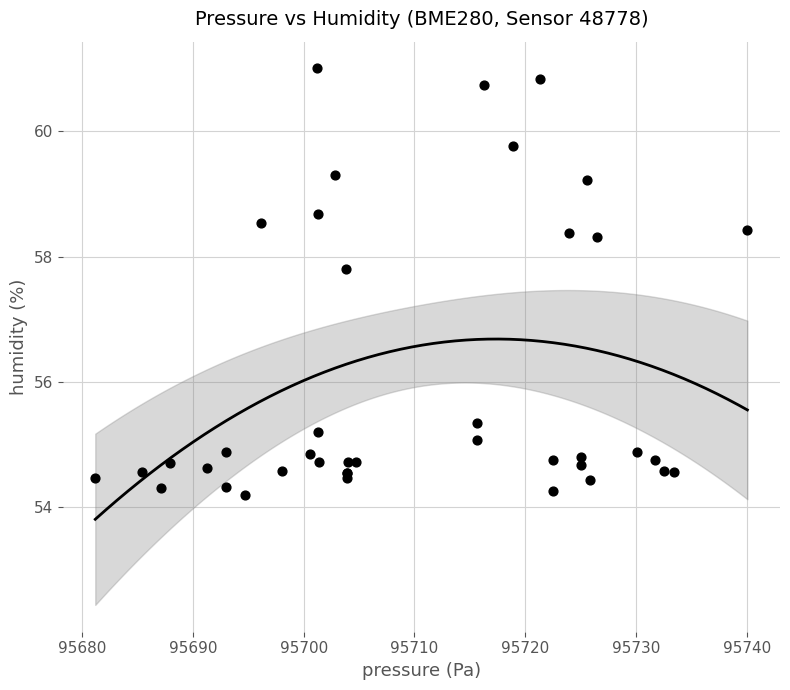

What Y value in the scatter plot is closest to 57?

57.8